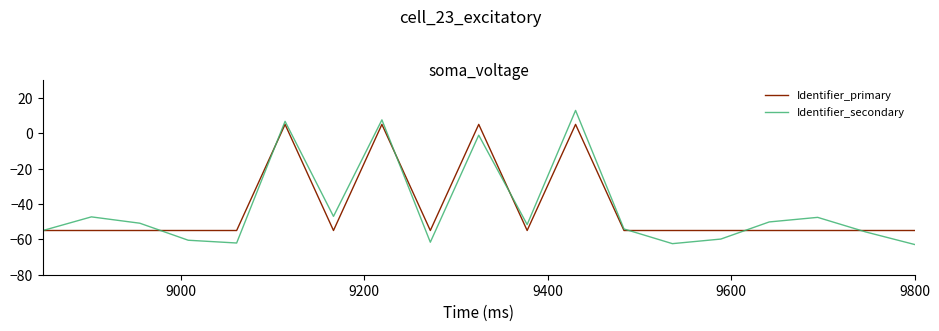

Does the chart have visible grid lines?

No